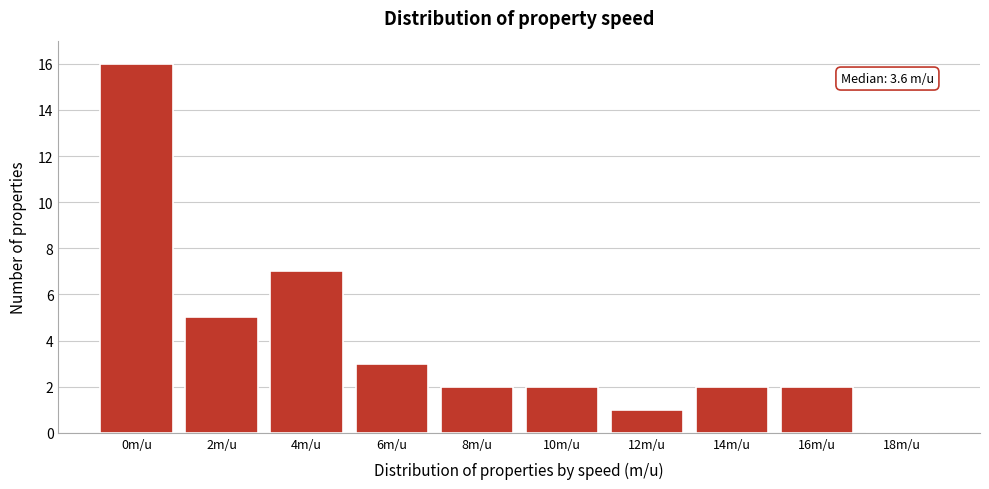

Reading left to right, extract all data points from this chart.

0m/u=16	2m/u=5	4m/u=7	6m/u=3	8m/u=2	10m/u=2	12m/u=1	14m/u=2	16m/u=2	18m/u=0